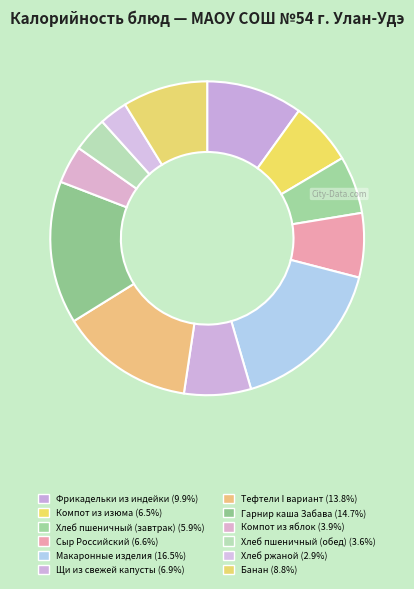

How many slices are in this pie chart?

12